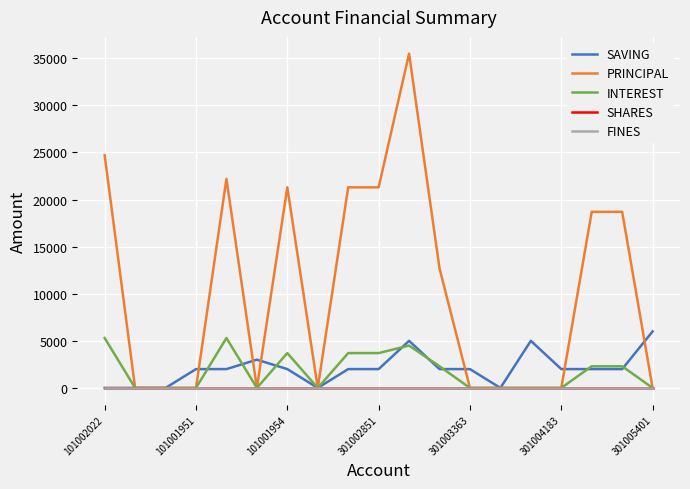

What is the average value of the INTEREST series?

1742